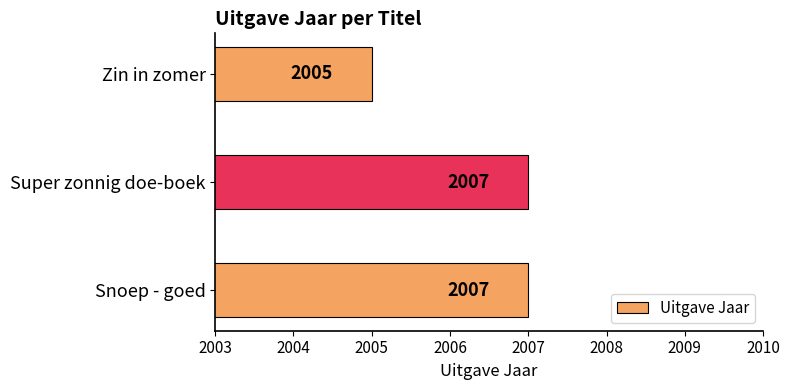

Between Snoep - goed and Zin in zomer, which is larger?

Snoep - goed